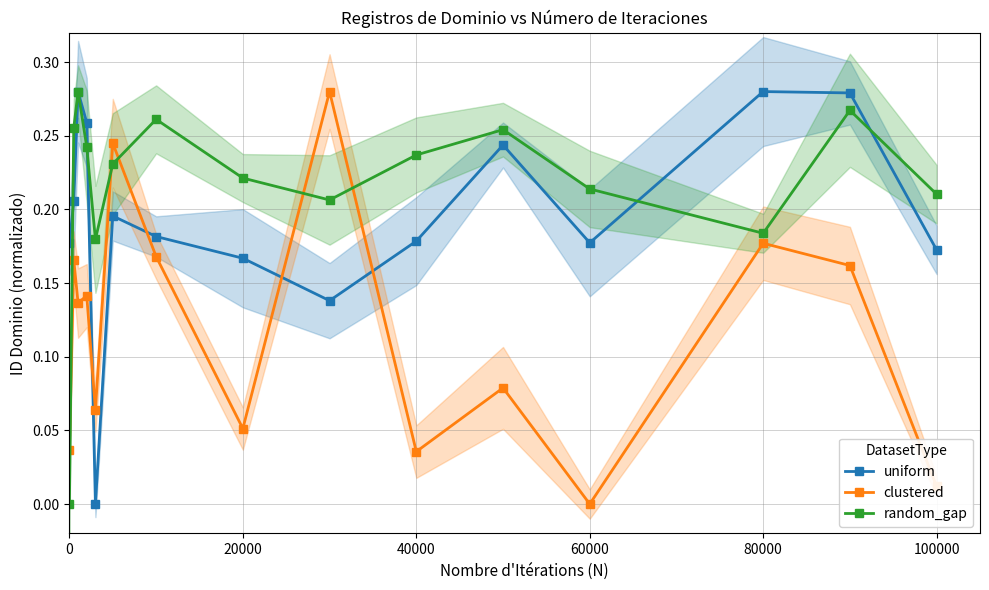

At which label does clustered reach its minimum?

60000